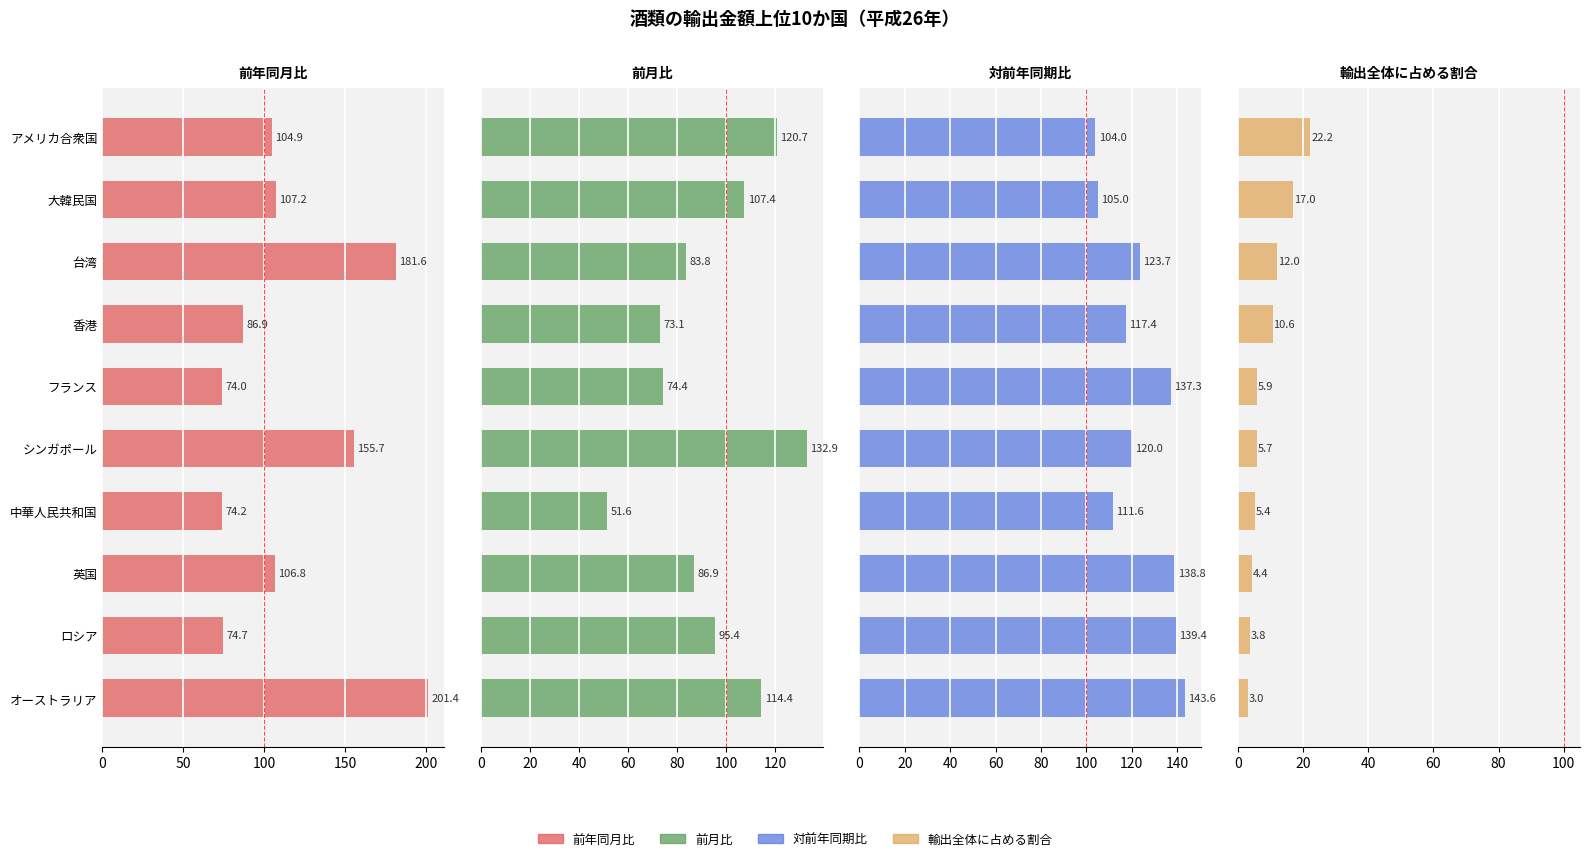

The value of 前月比 at アメリカ合衆国 is 120.7. True or false?

True